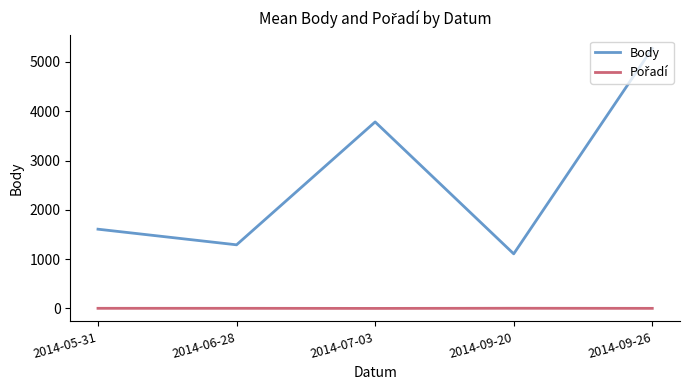

Which category has the highest value across all series?

2014-09-26